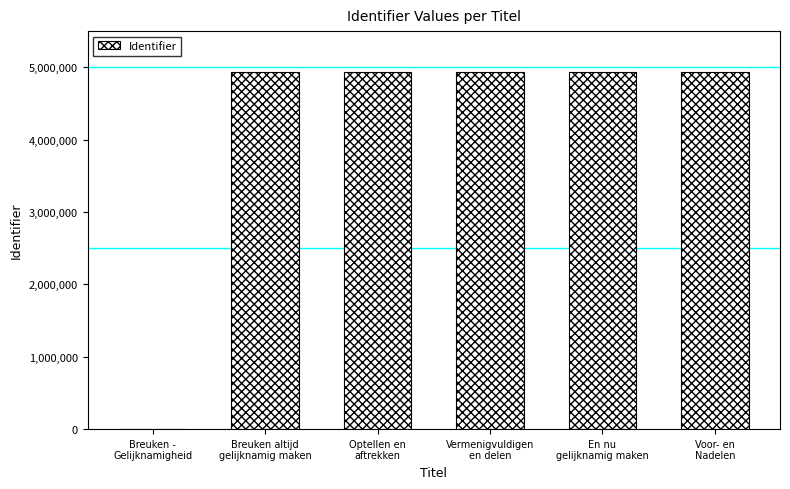

What is the change in value from Breuken -
Gelijknamigheid to En nu
gelijknamig maken?

+4938272